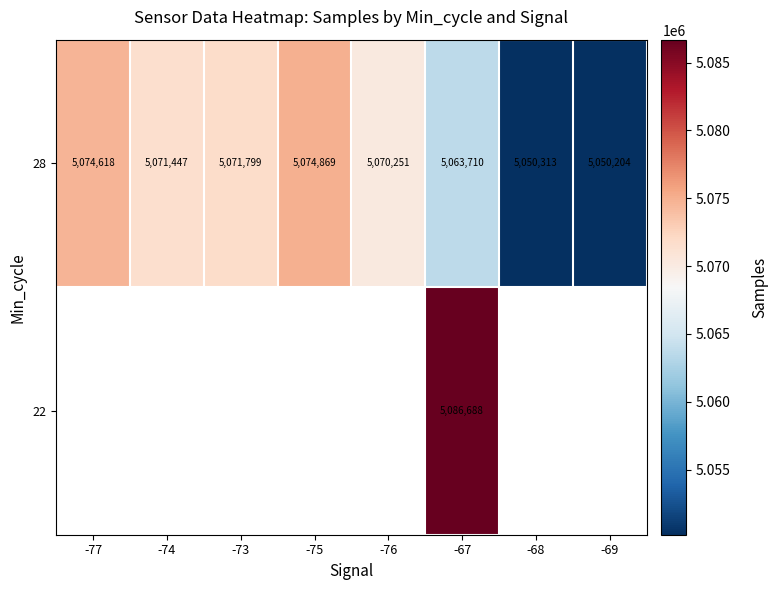

Between -67 and -73, which is larger?

-73